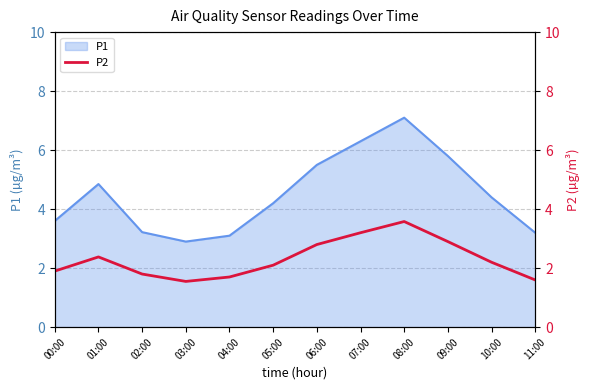

What is the label of the 10th point from the right?

02:00